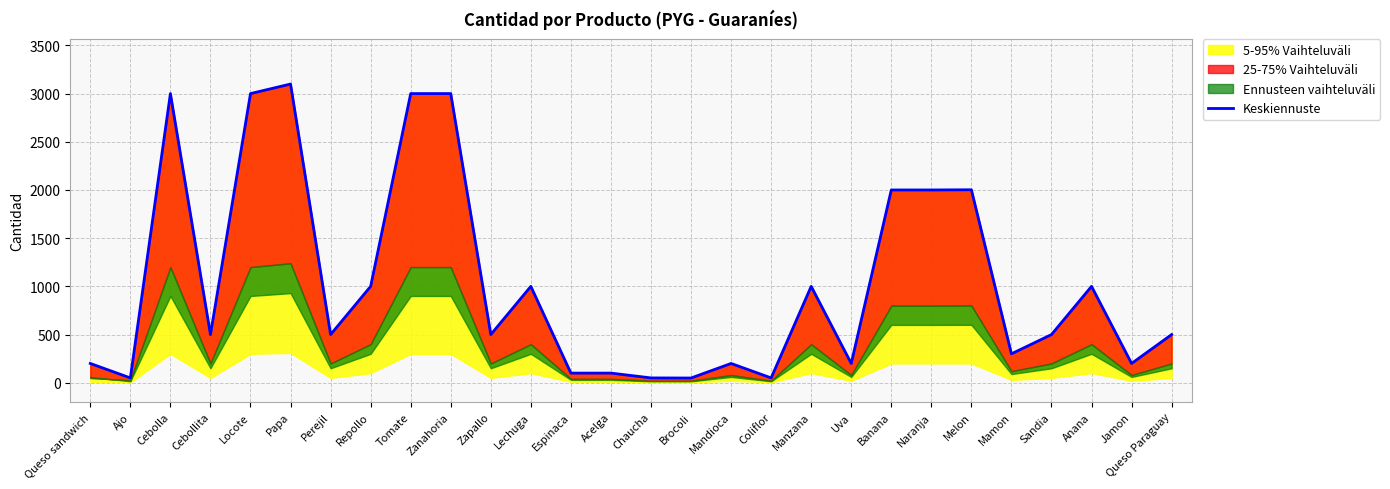

Where is the first local minimum?

Ajo